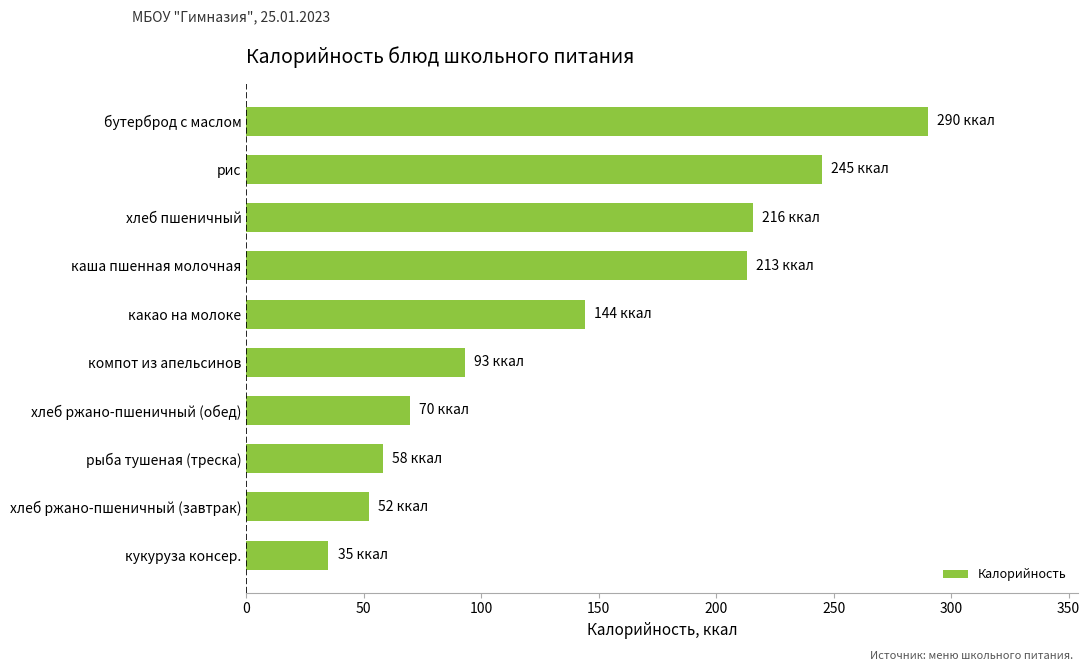

How many distinct data groups are displayed?

1